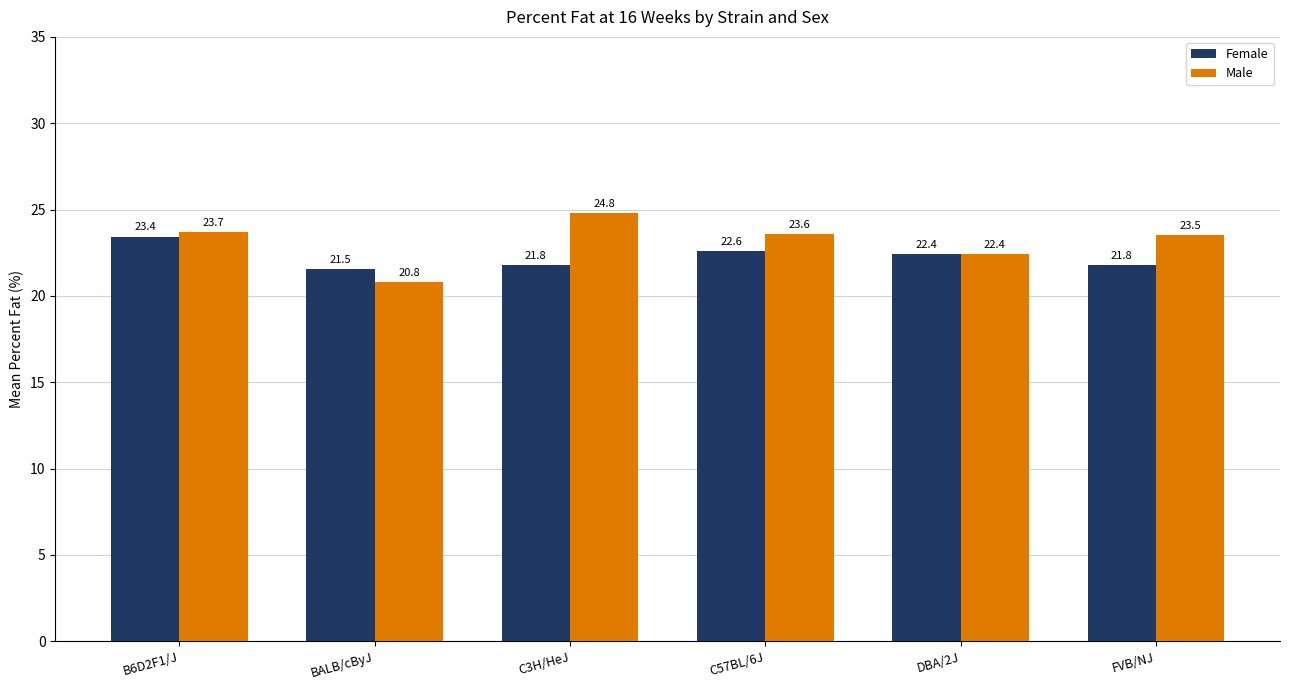

Reading left to right, extract all data points from this chart.

Female: B6D2F1/J=23.4	BALB/cByJ=21.5	C3H/HeJ=21.8	C57BL/6J=22.6	DBA/2J=22.4	FVB/NJ=21.8
Male: B6D2F1/J=23.7	BALB/cByJ=20.8	C3H/HeJ=24.8	C57BL/6J=23.6	DBA/2J=22.4	FVB/NJ=23.5